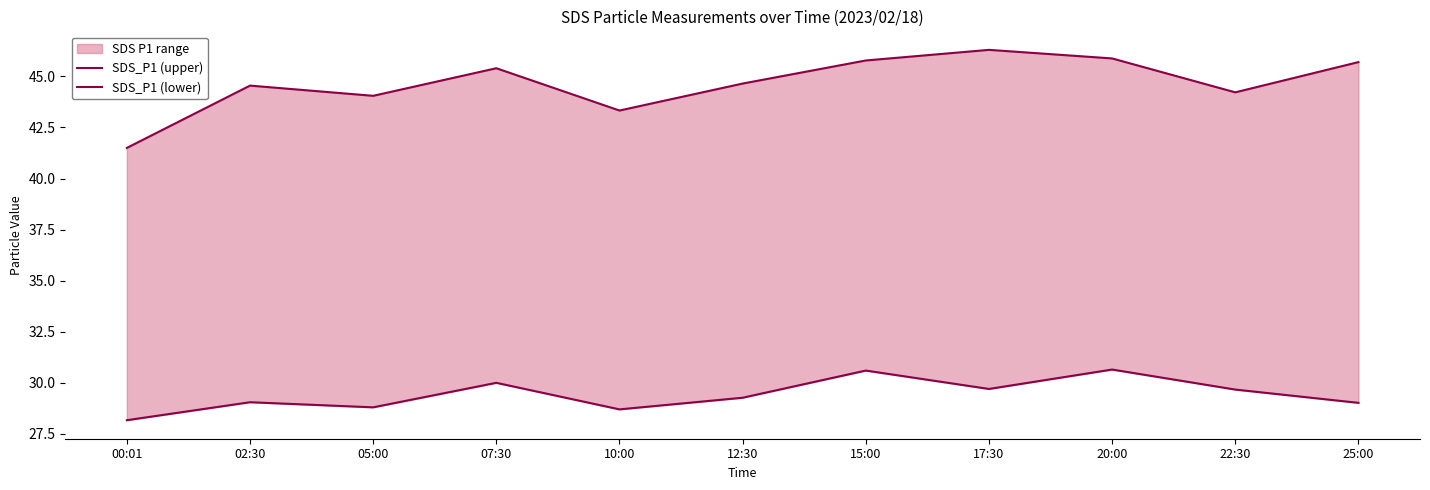

What is the maximum value shown in the chart?

46.3